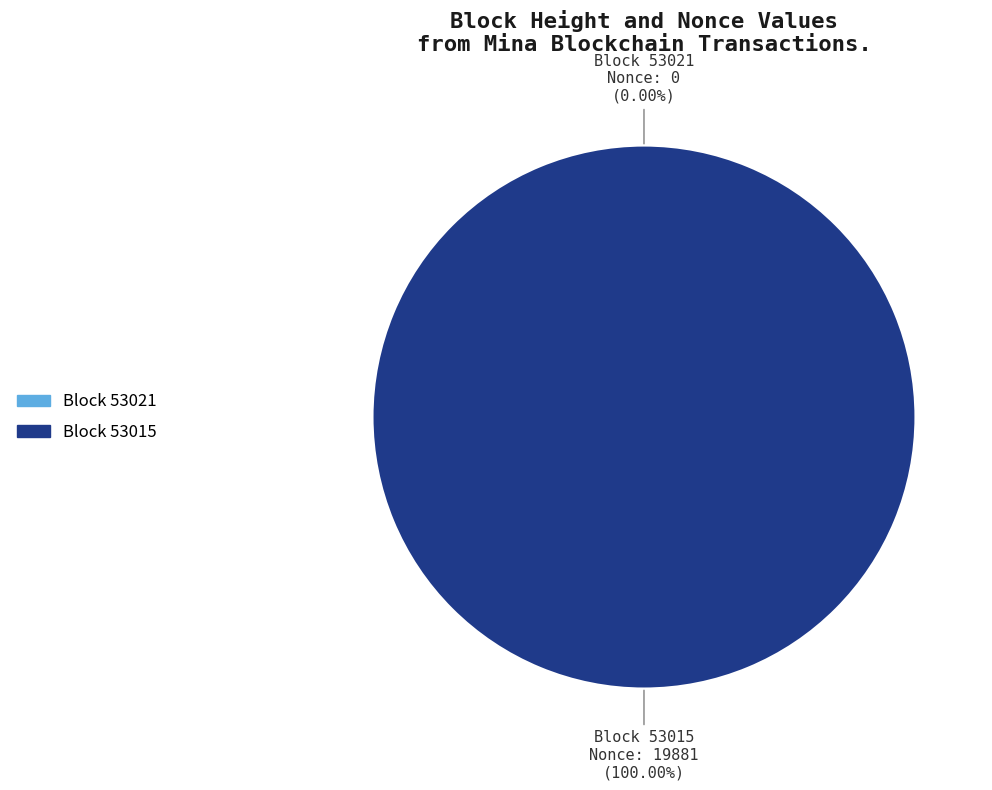

Is there any slice that represents more than half of the pie?

Yes